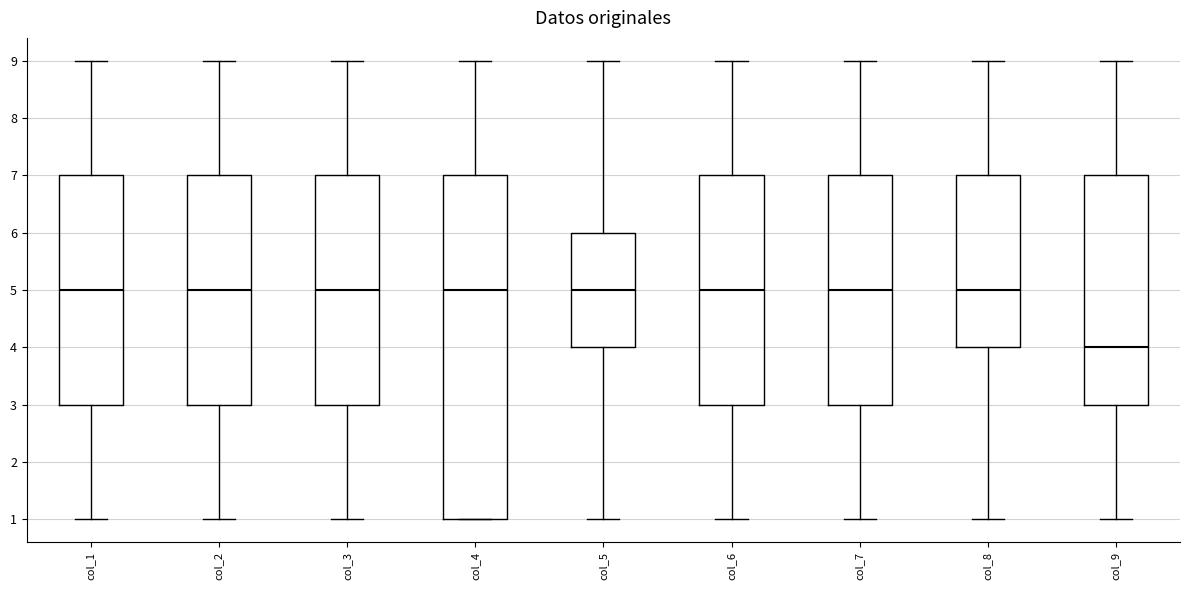

Reading left to right, transcribe this box plot: for each box, give where its median line is, the range the box spans, and where its two whiskers end, as read against the y-axis. The values are not printed on the chart, so give them approximately, as read against the axis.

col_1: median 5, box 3 to 7, whiskers 1 to 9
col_2: median 5, box 3 to 7, whiskers 1 to 9
col_3: median 5, box 3 to 7, whiskers 1 to 9
col_4: median 5, box 1 to 7, whiskers 1 to 9
col_5: median 5, box 4 to 6, whiskers 1 to 9
col_6: median 5, box 3 to 7, whiskers 1 to 9
col_7: median 5, box 3 to 7, whiskers 1 to 9
col_8: median 5, box 4 to 7, whiskers 1 to 9
col_9: median 4, box 3 to 7, whiskers 1 to 9